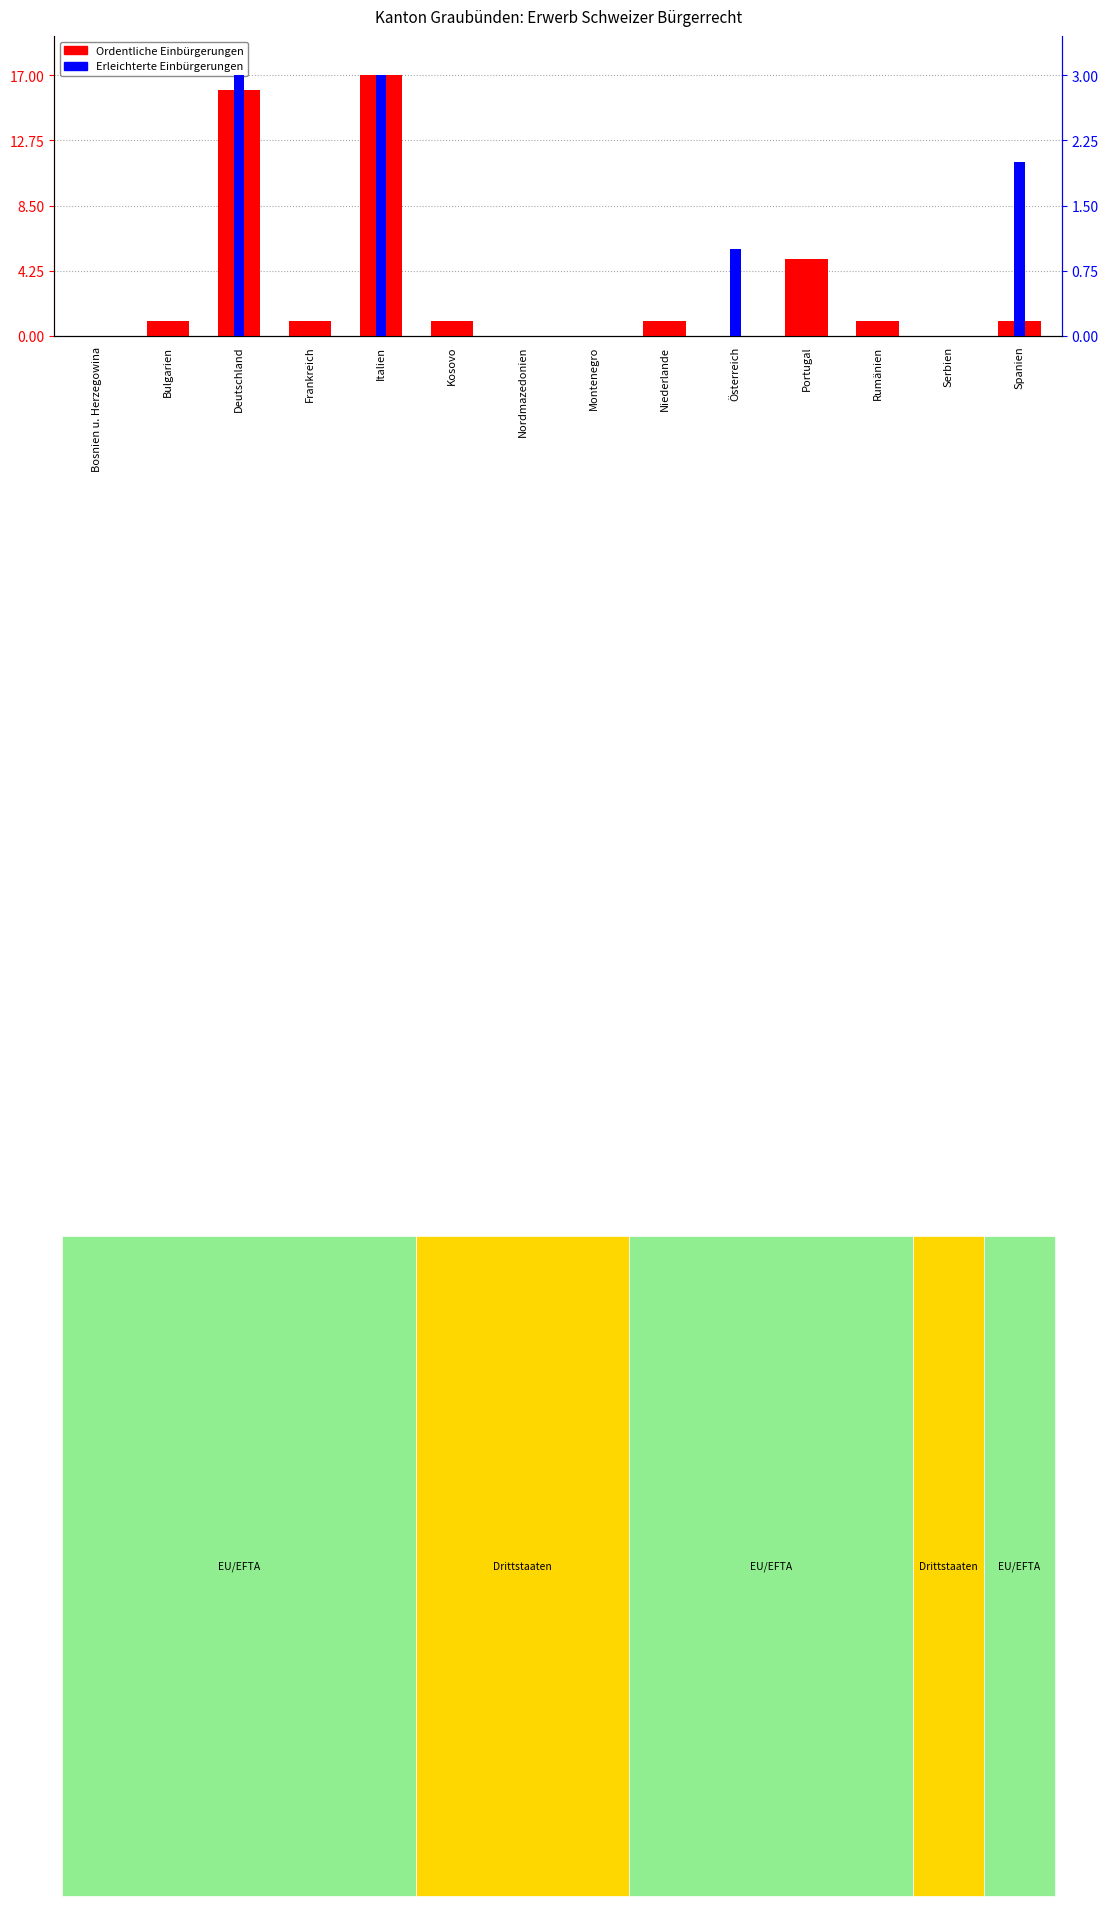

Reading left to right, transcribe all the data shown in this chart.

Ordentliche Einbürgerungen: Bosnien u. Herzegowina=0	Bulgarien=1	Deutschland=16	Frankreich=1	Italien=17	Kosovo=1	Nordmazedonien=0	Montenegro=0	Niederlande=1	Österreich=0	Portugal=5	Rumänien=1	Serbien=0	Spanien=1
Erleichterte Einbürgerungen: Bosnien u. Herzegowina=0	Bulgarien=0	Deutschland=3	Frankreich=0	Italien=3	Kosovo=0	Nordmazedonien=0	Montenegro=0	Niederlande=0	Österreich=1	Portugal=0	Rumänien=0	Serbien=0	Spanien=2